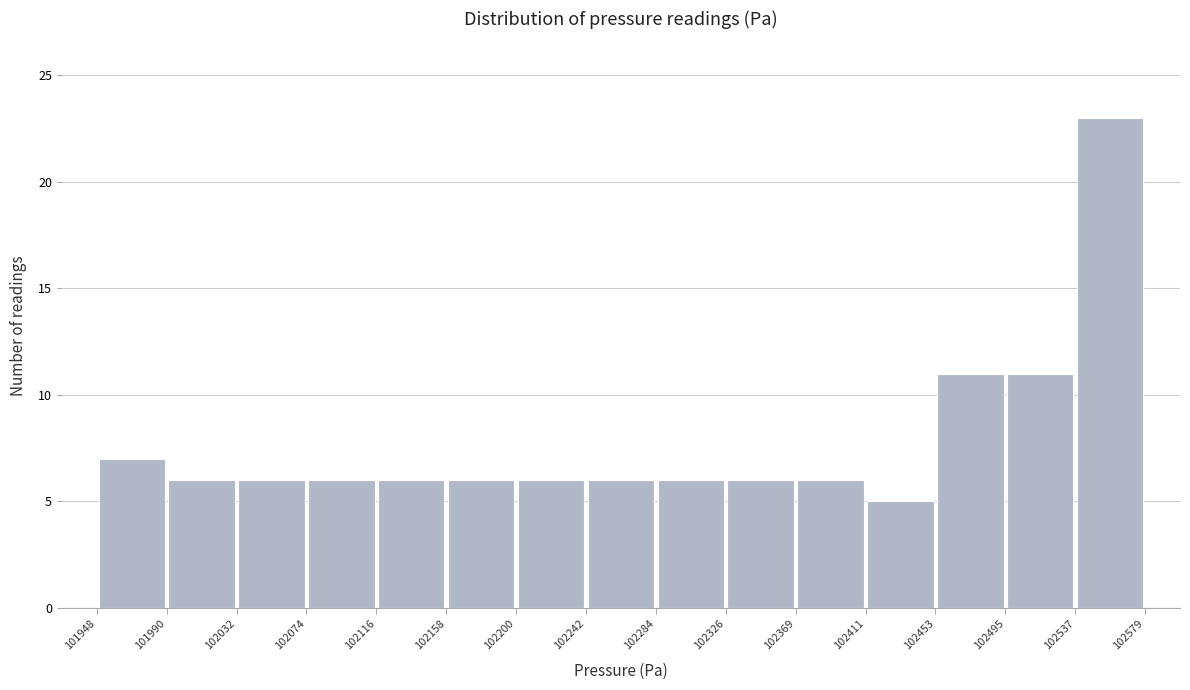

Over which range of the x-axis is the bar tallest?

102537 to 102579